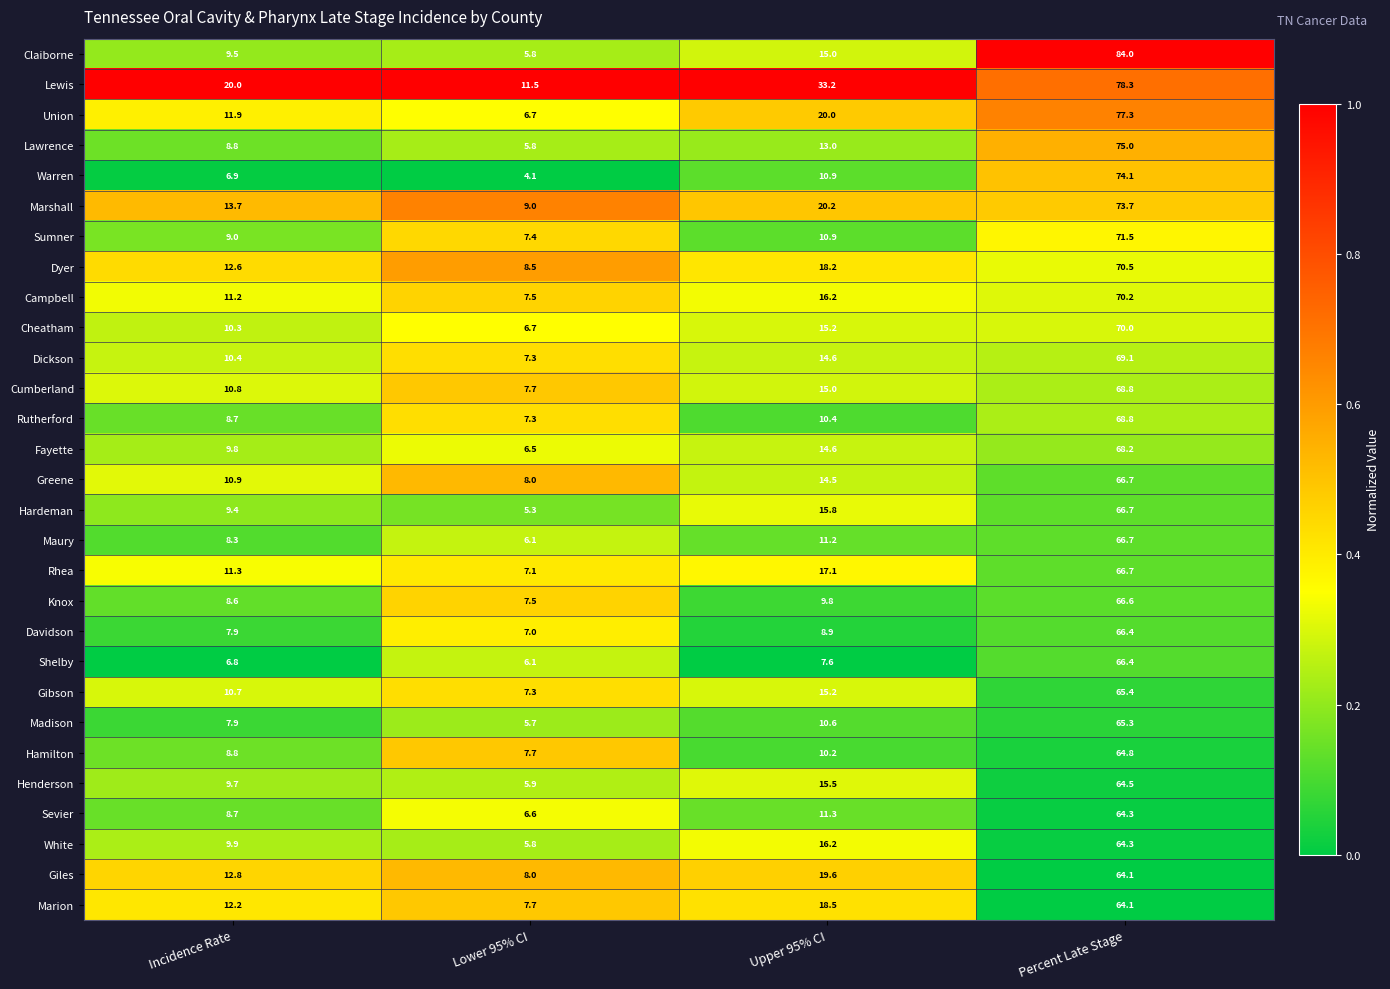

How many series are shown in this chart?

29